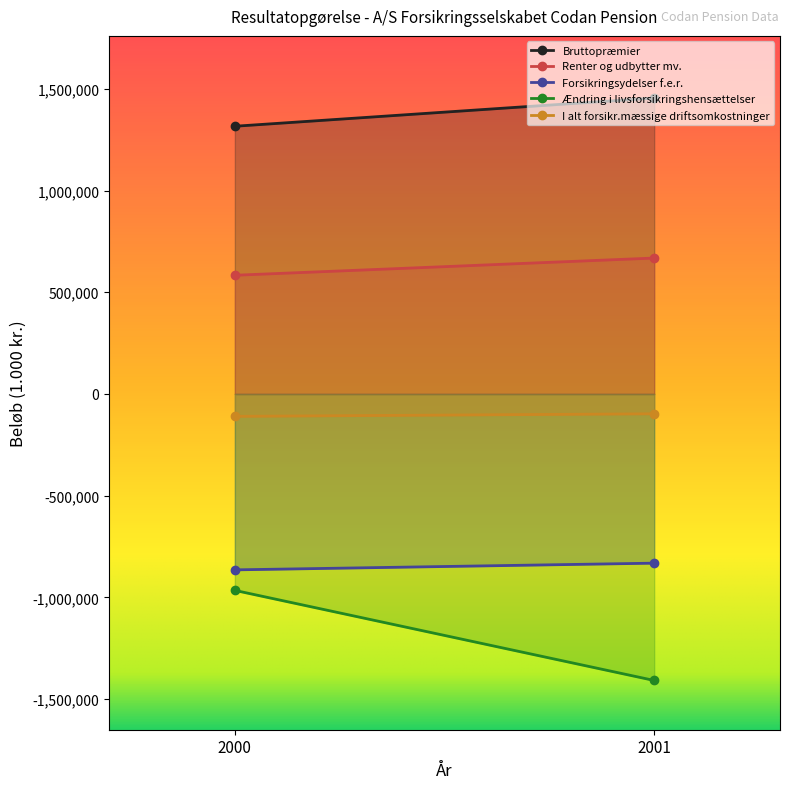

Which series has the largest total across all categories?

Bruttopræmier